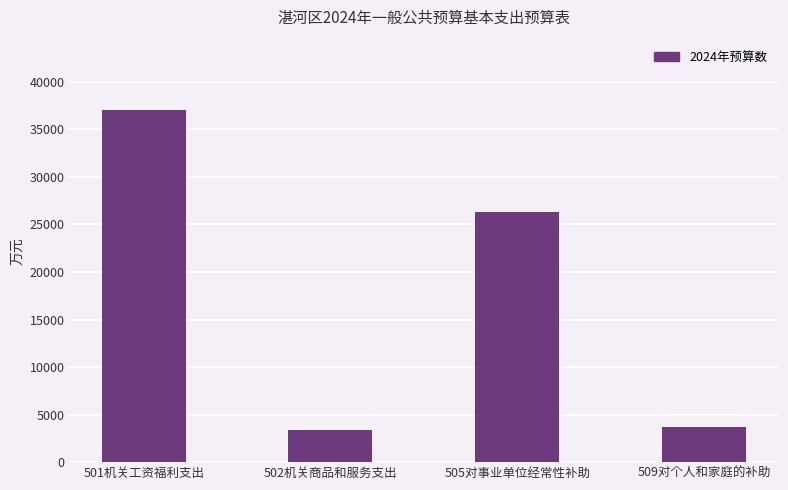

What is the difference between the values at 509对个人和家庭的补助 and 505对事业单位经常性补助?

22554